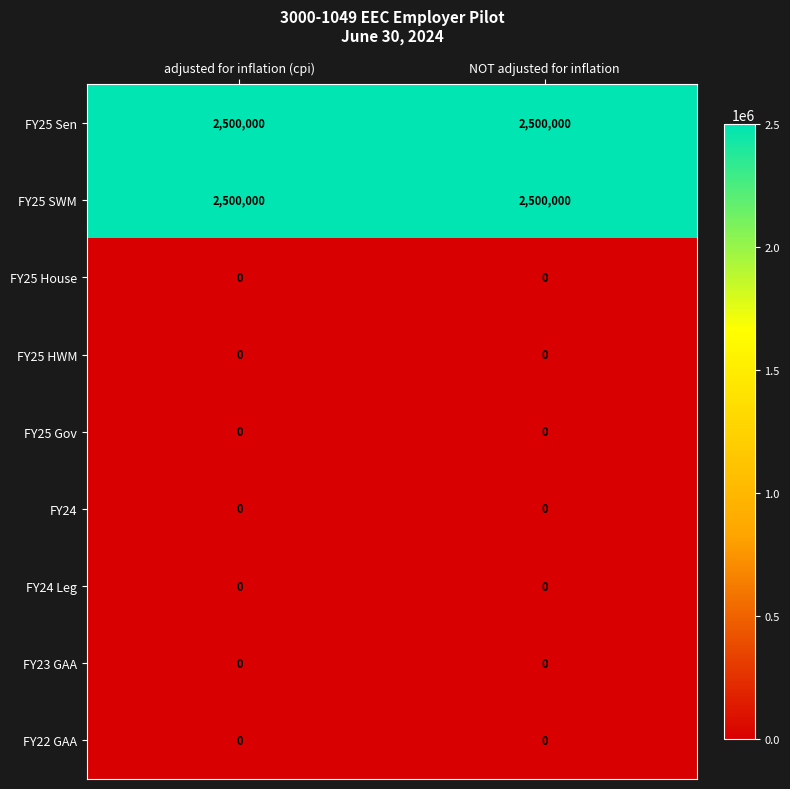

What is the difference between the highest and lowest values at NOT adjusted for inflation?

2500000